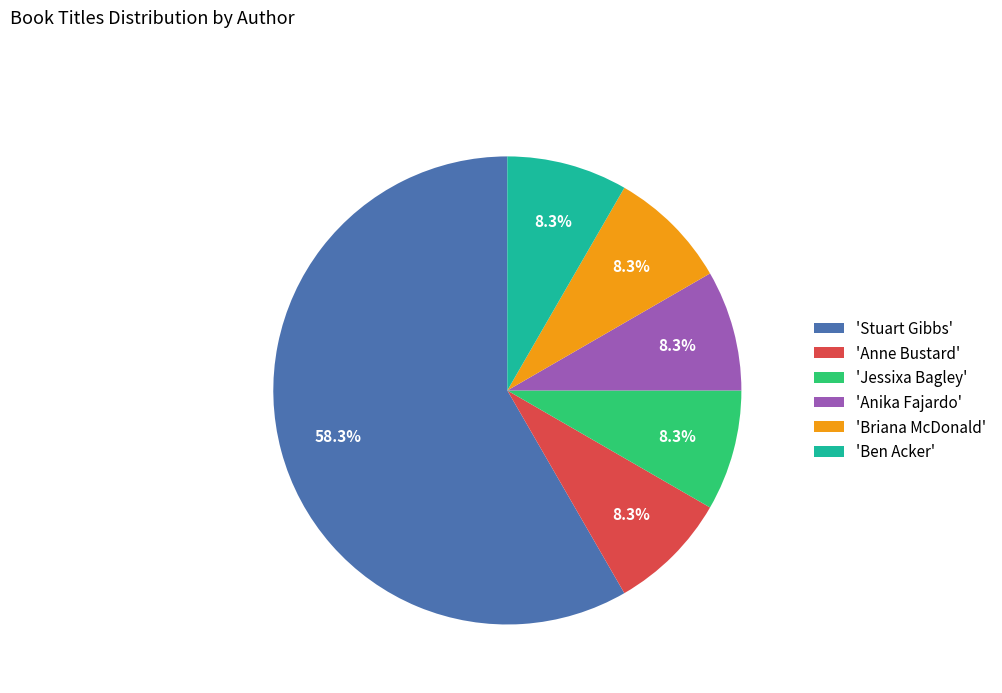

Is the sum of 'Stuart Gibbs' and 'Anika Fajardo' greater than half?

Yes